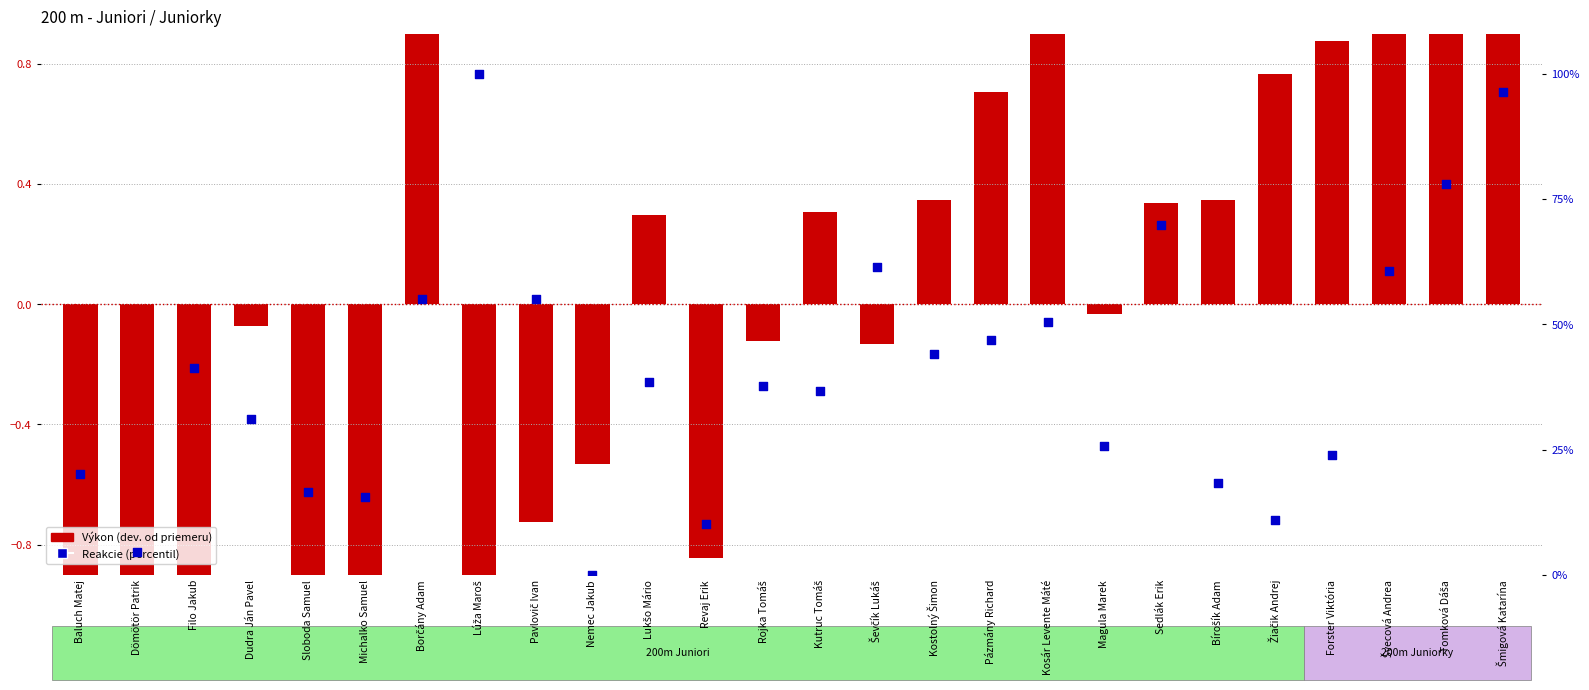

At how many categories does at least one series exceed 2?

25